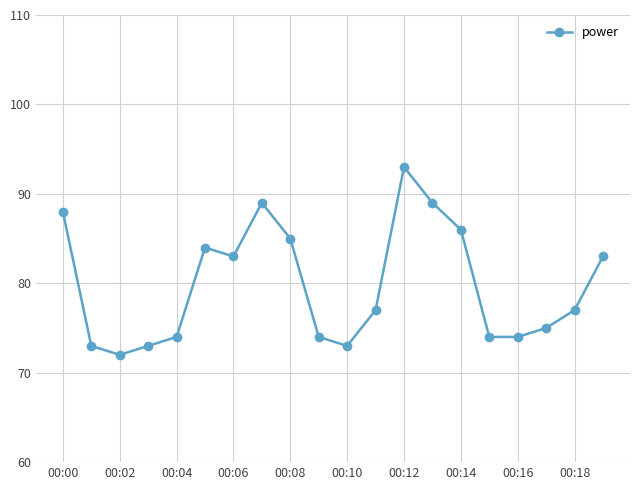

What is the difference between the maximum and minimum values?

21